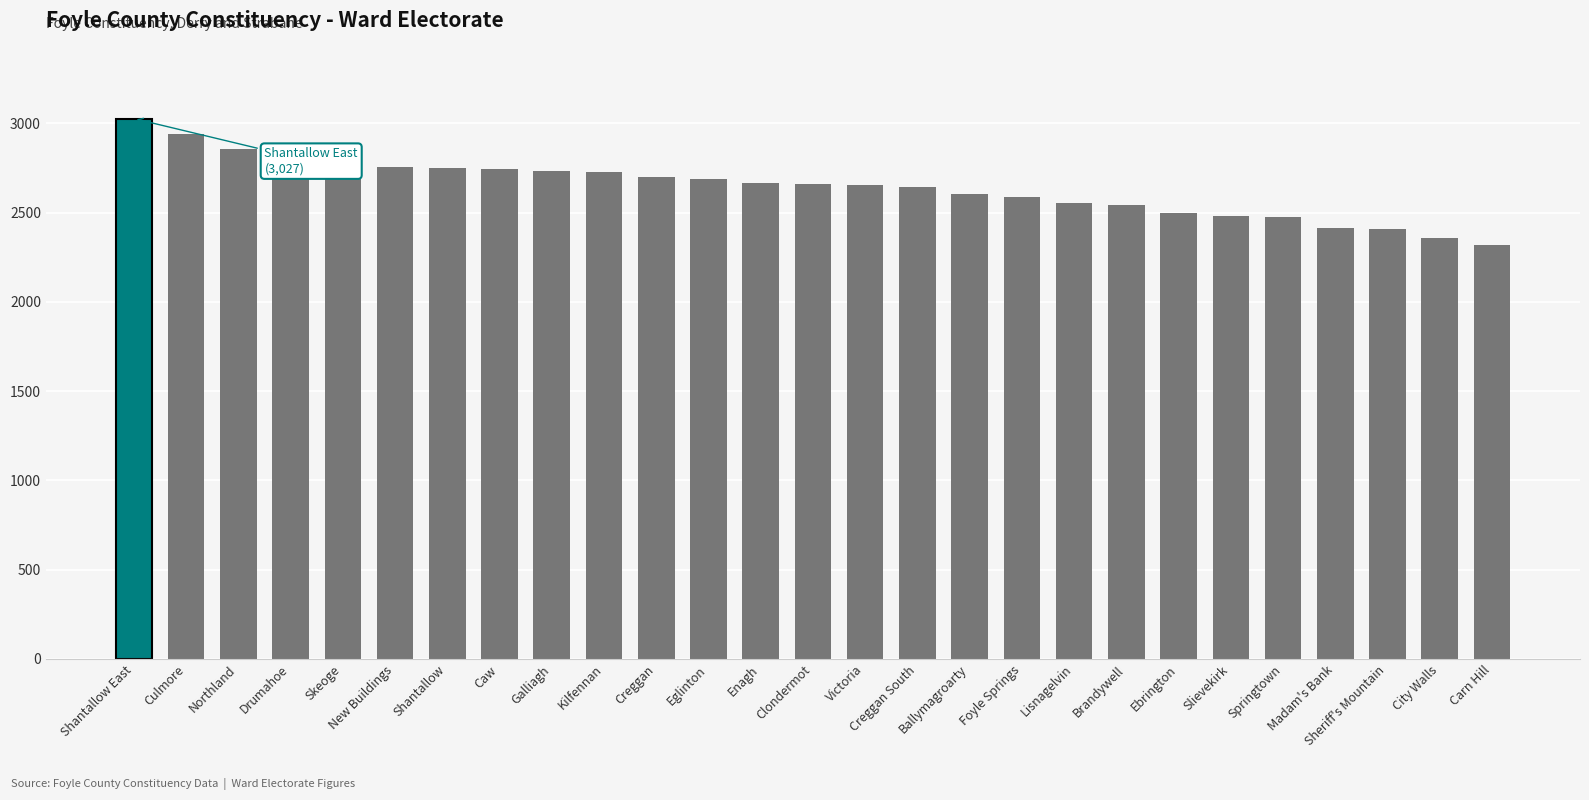

What value does the data have at Ballymagroarty, to the nearest 100?

2600